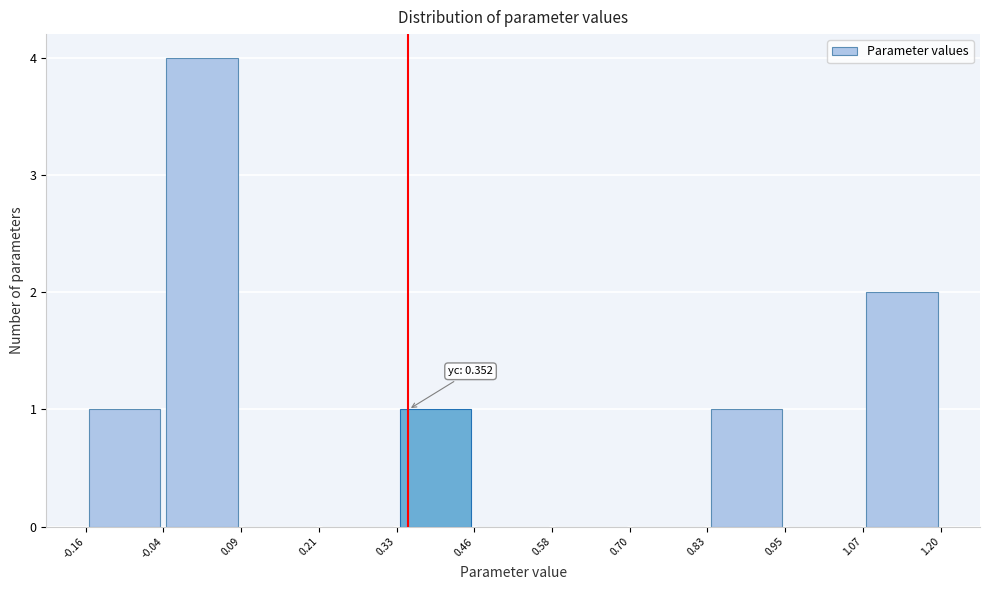

Which range on the x-axis has the tallest bar?

-0.04 to 0.09